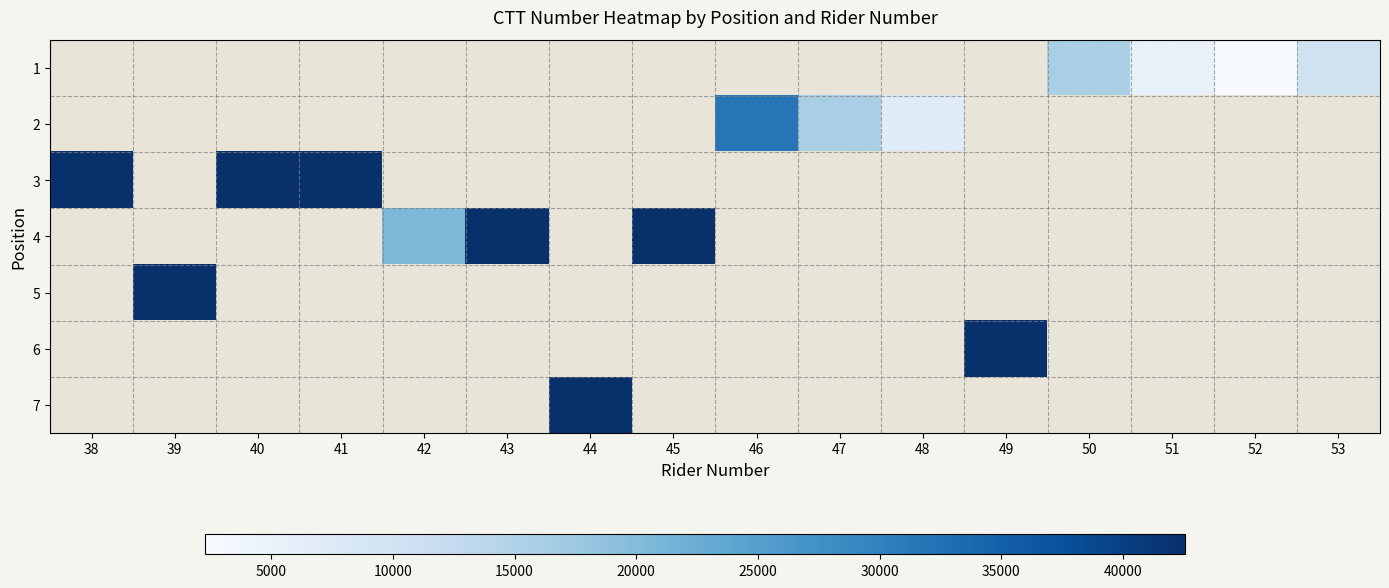

At which category does the chart reach its peak across all series?

41